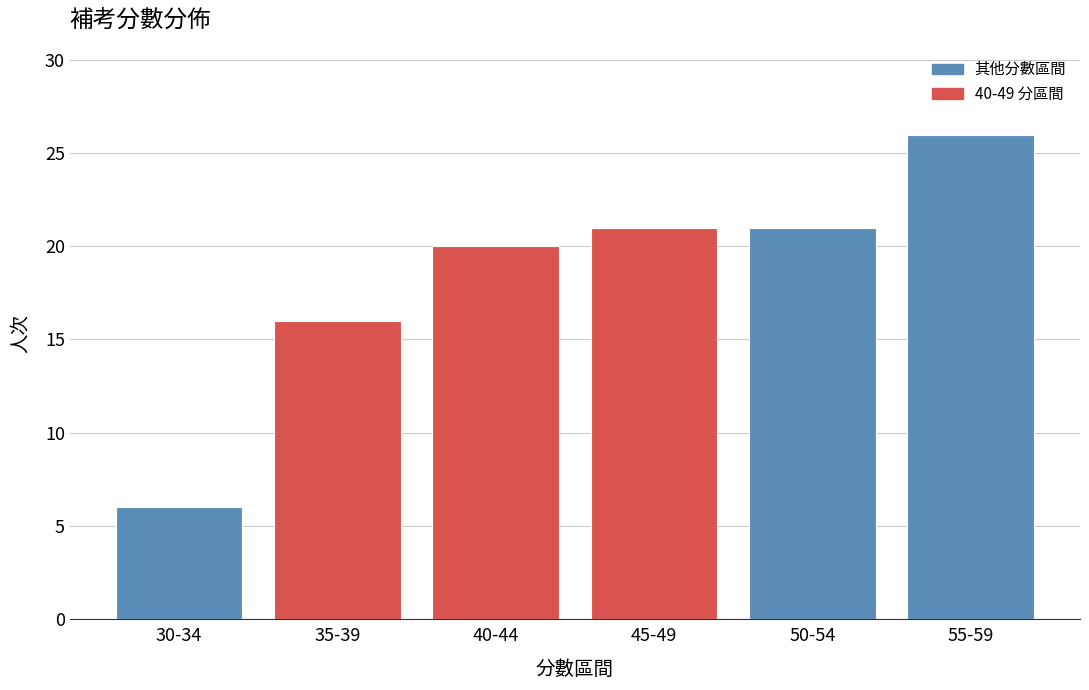

Reading left to right, transcribe all the data shown in this chart.

6	16	20	21	21	26